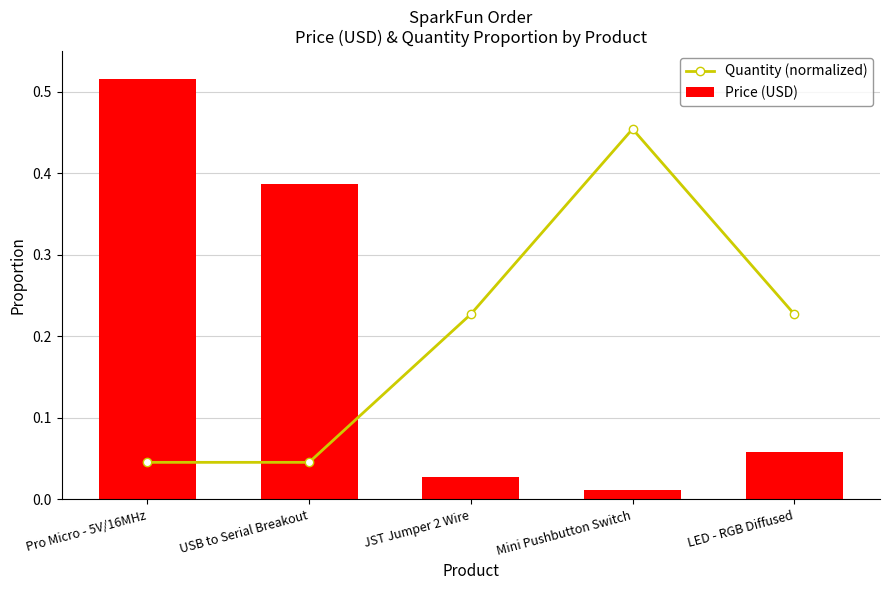

How many groups of bars are there?

5